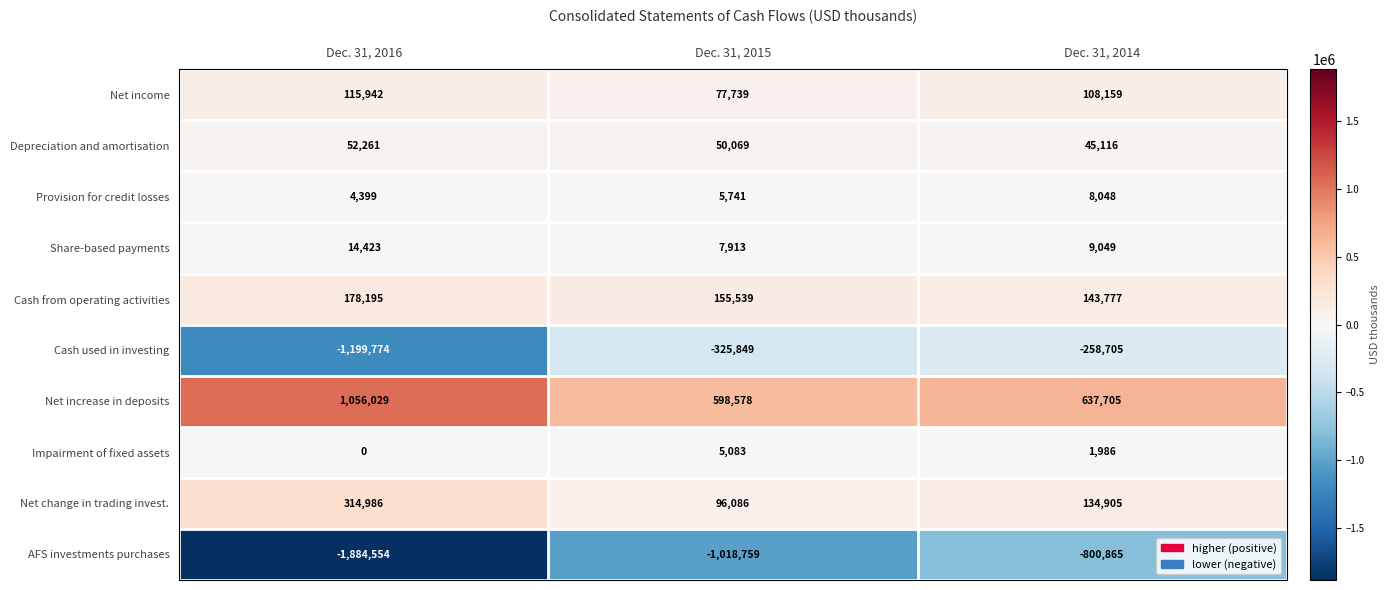

At which category does the chart reach its peak across all series?

Dec. 31, 2016